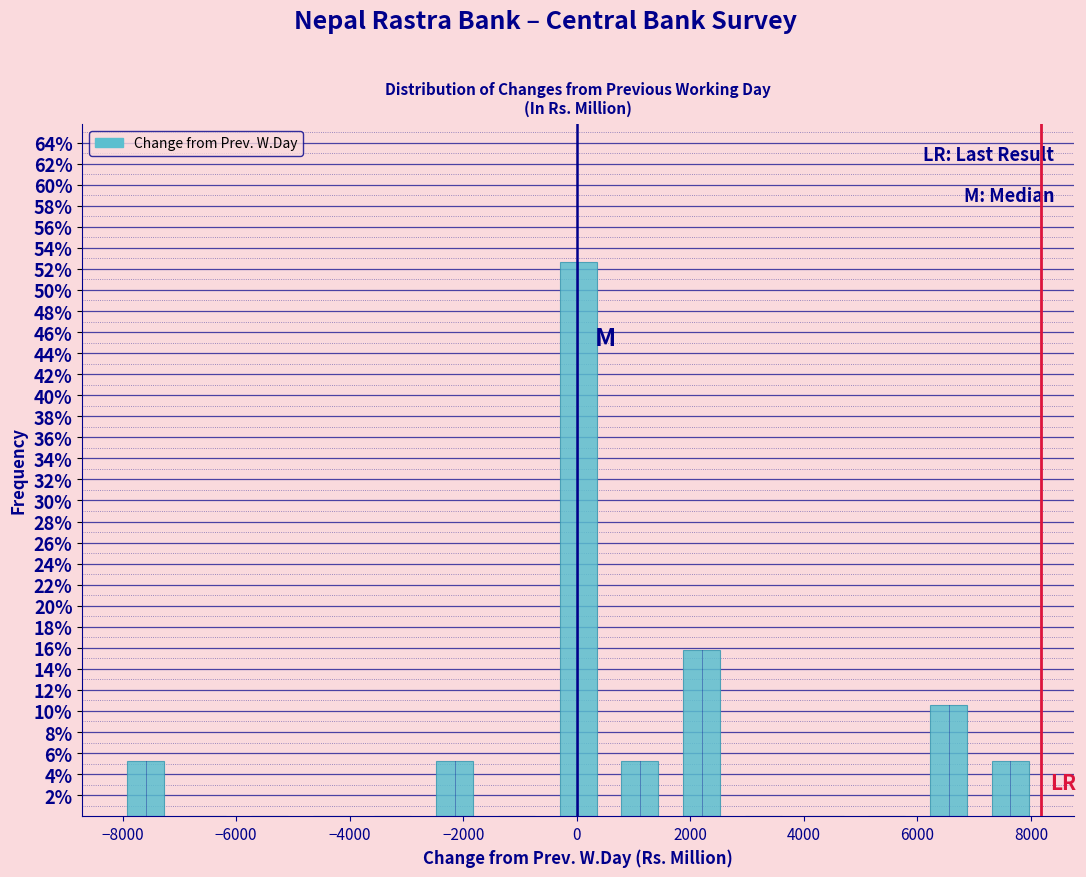

Which range on the x-axis has the tallest bar?

-600 to 600